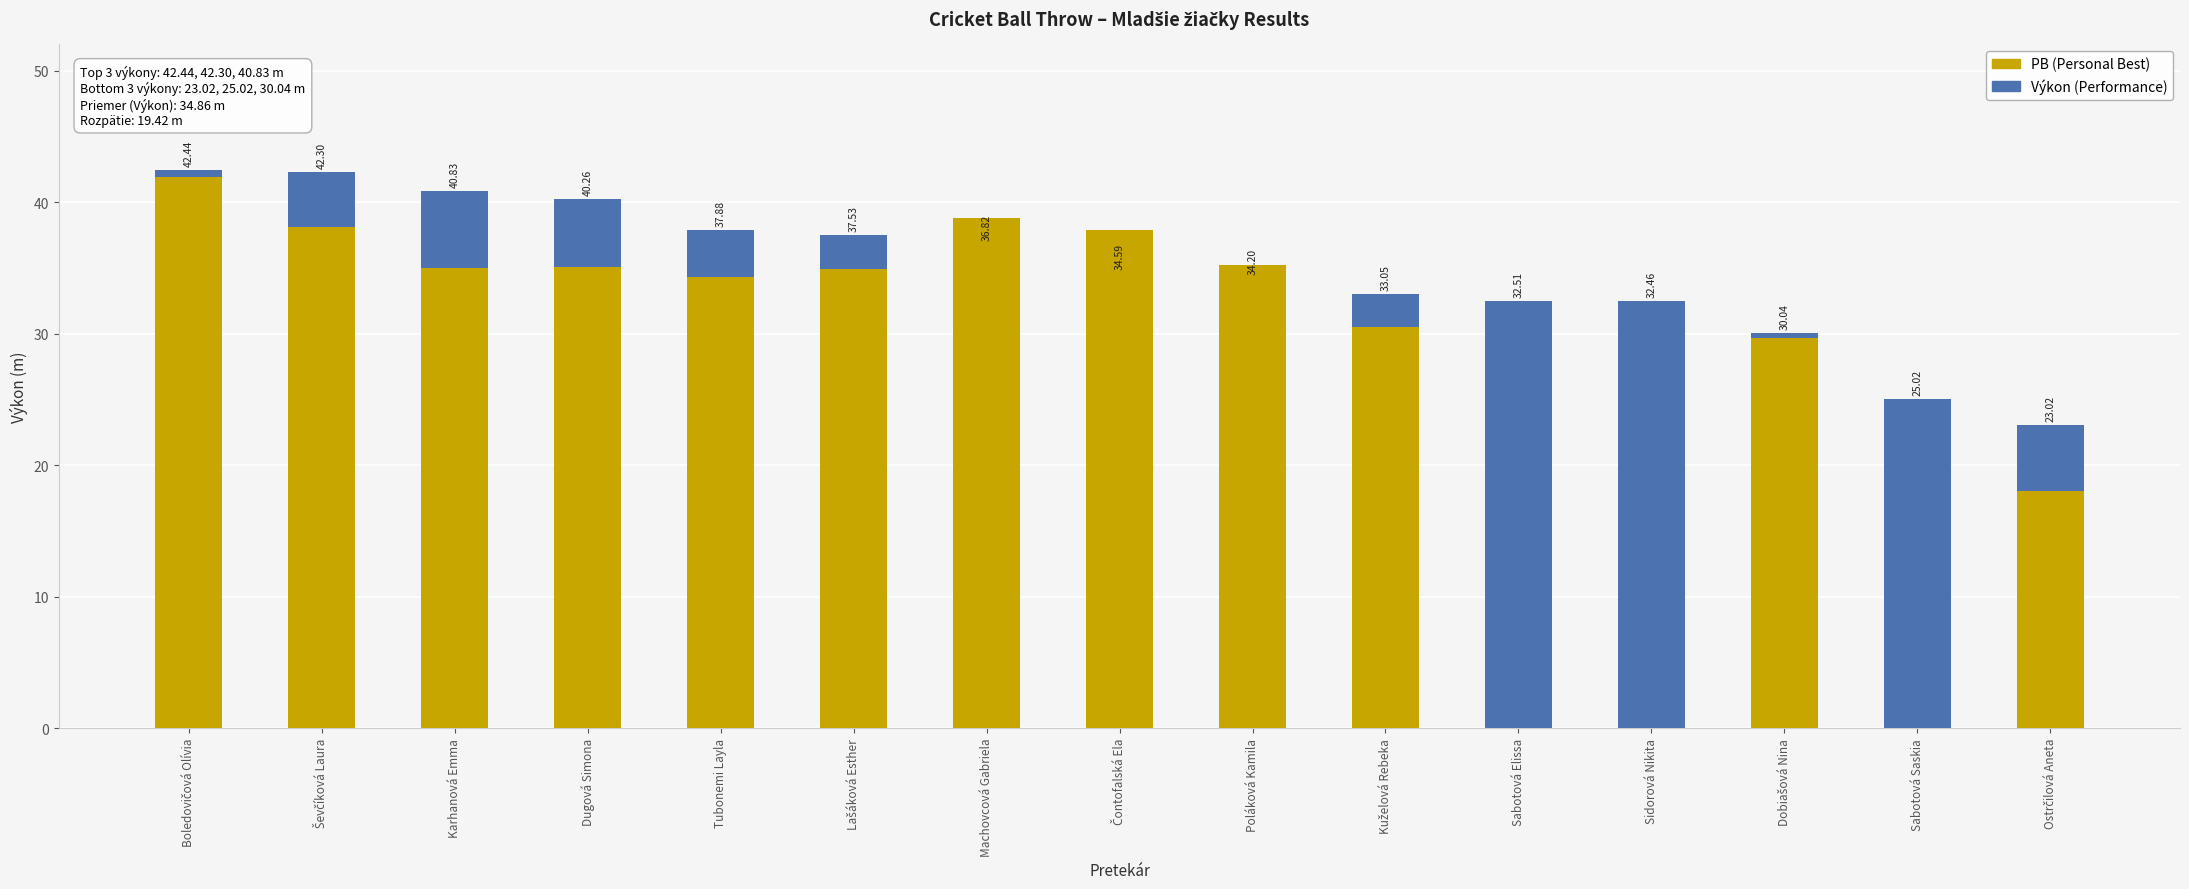

What is the sum of all PB (Personal Best) values?

409.2